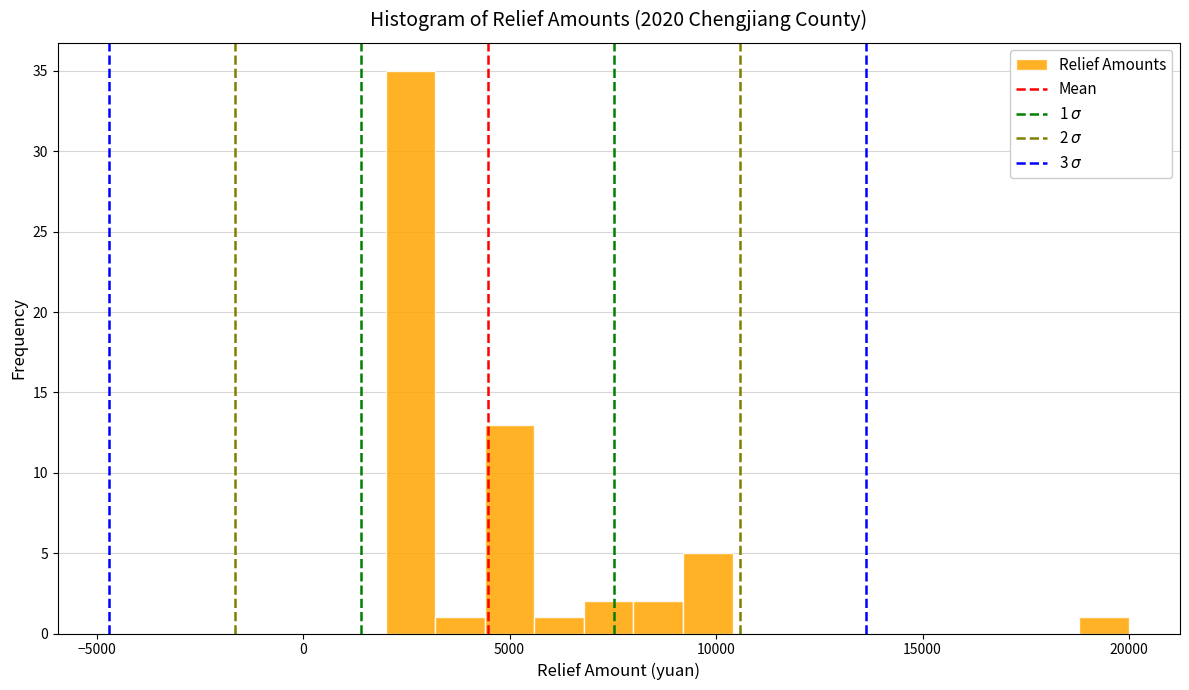

Read against the x-axis, roughly where is the centre of the tallest bar?

2500